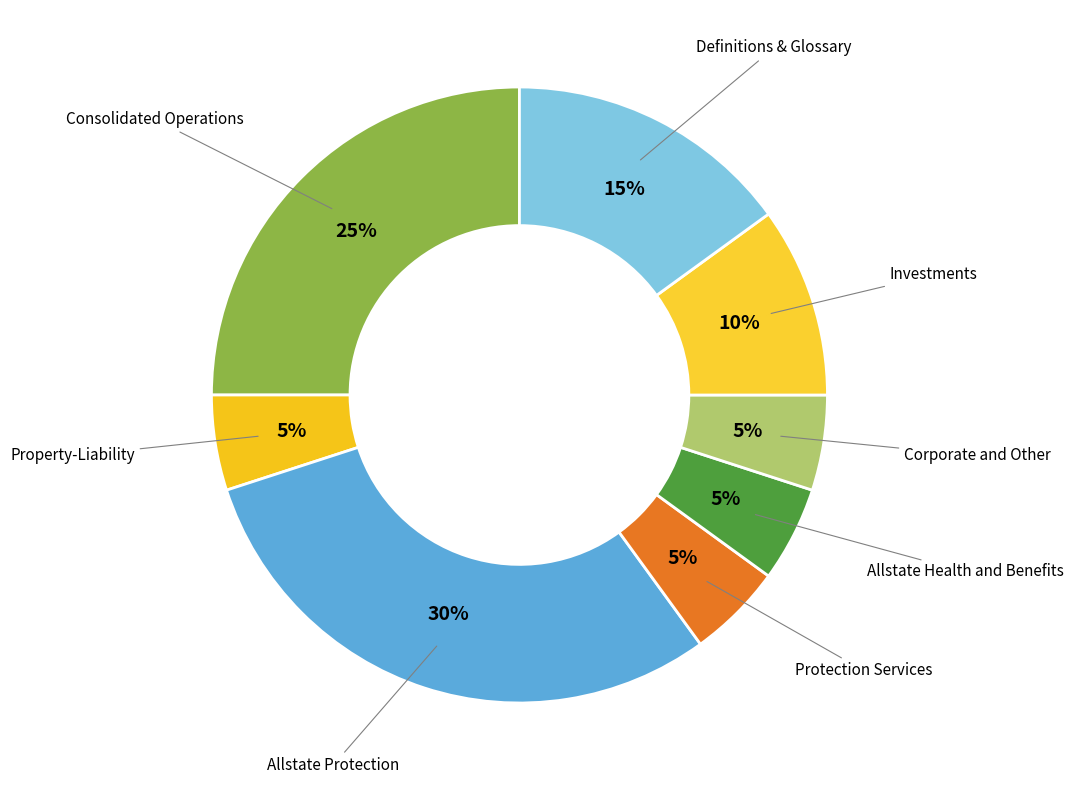

Combined, do Corporate and Other and Property-Liability account for over 50%?

No